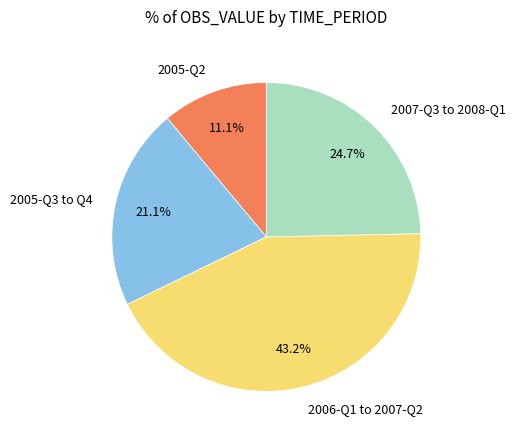

What is the smallest slice in the pie chart?

2005-Q2